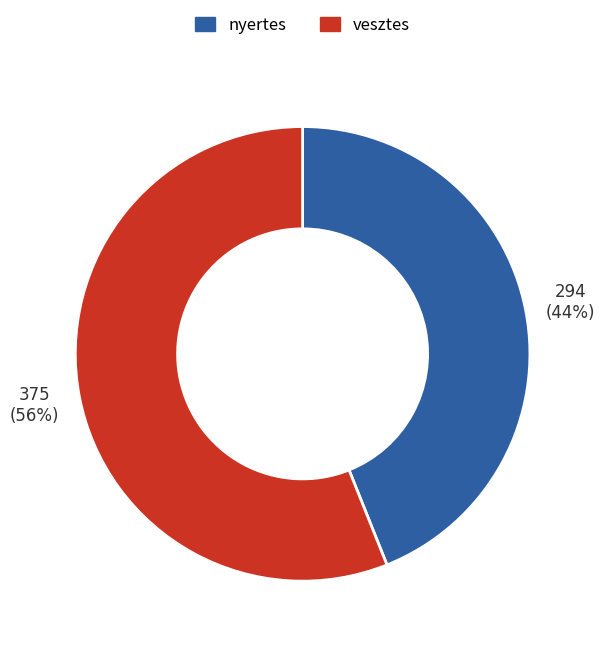

How many slices are in this pie chart?

2